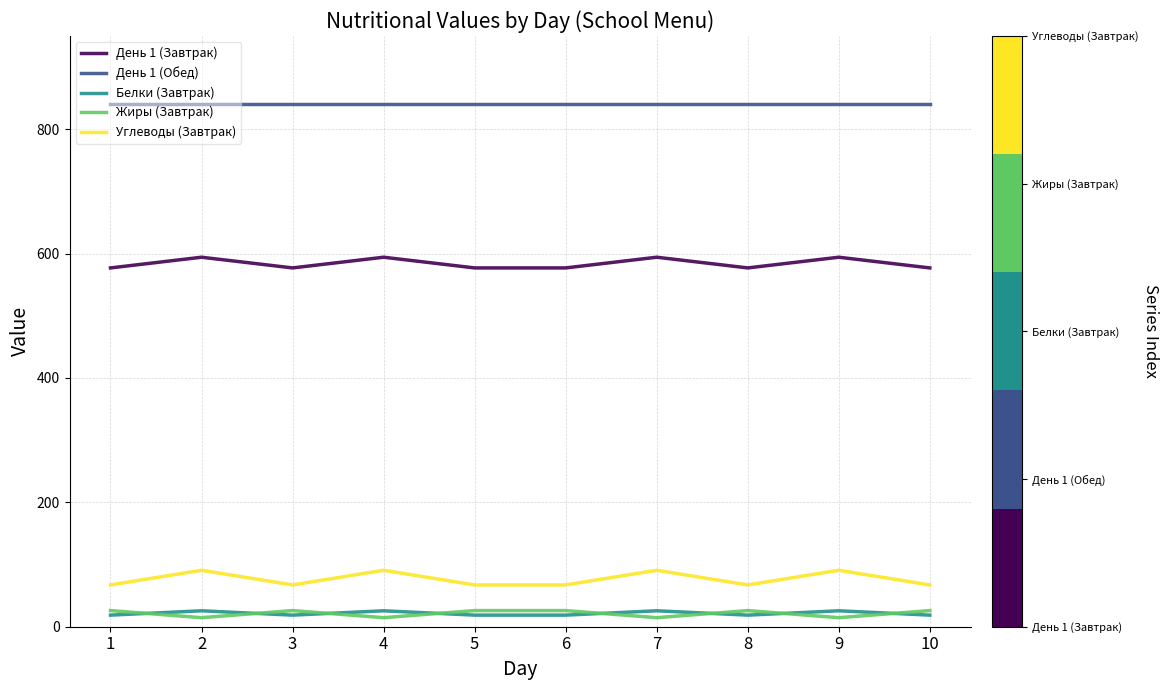

What is the difference between the highest and lowest values at 6?

821.6